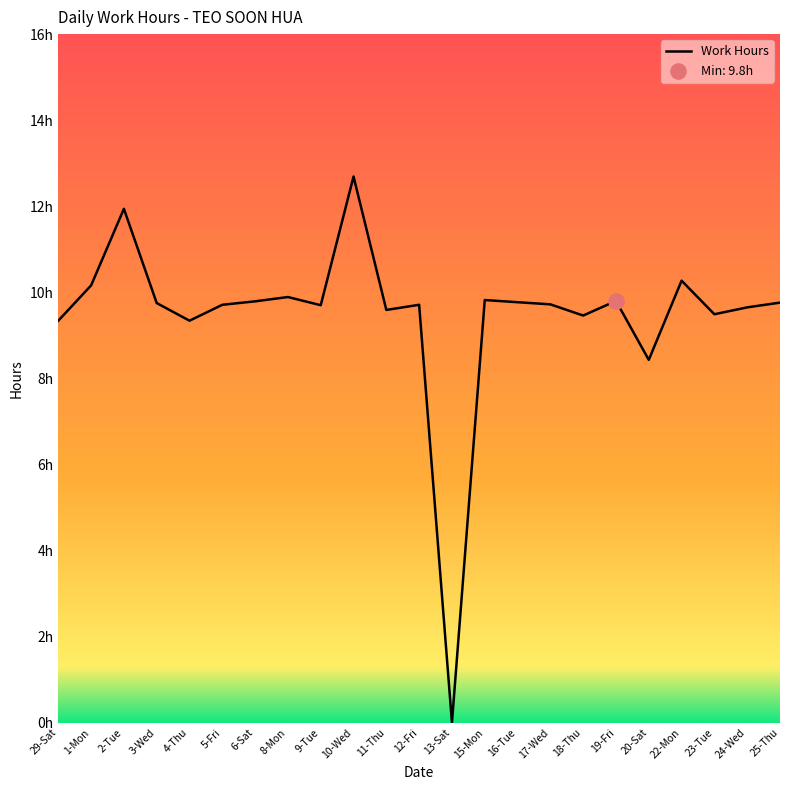

What is the change in value from 4-Thu to 18-Thu?

+0.1